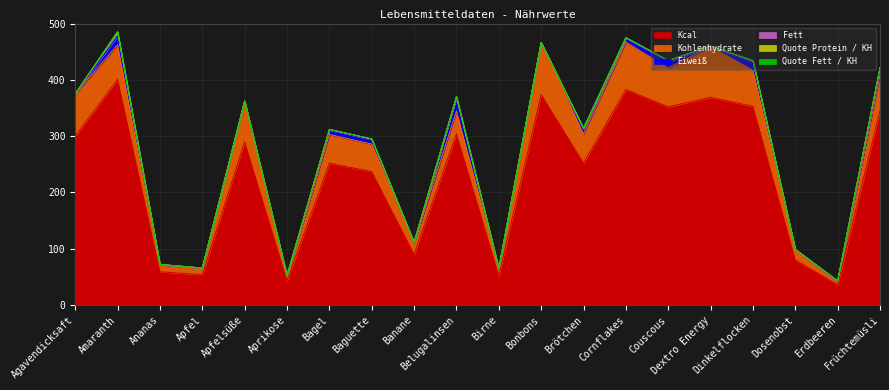

What value does the Eiweiß series have at Bonbons?

0.1